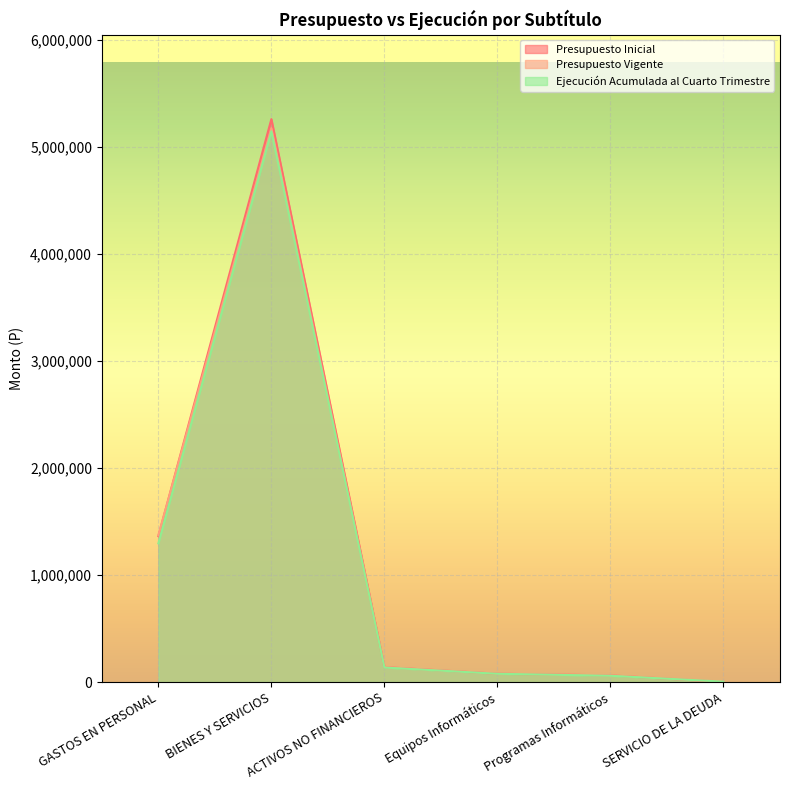

What are all the series names shown in the legend?

Presupuesto Inicial, Presupuesto Vigente, Ejecución Acumulada al Cuarto Trimestre